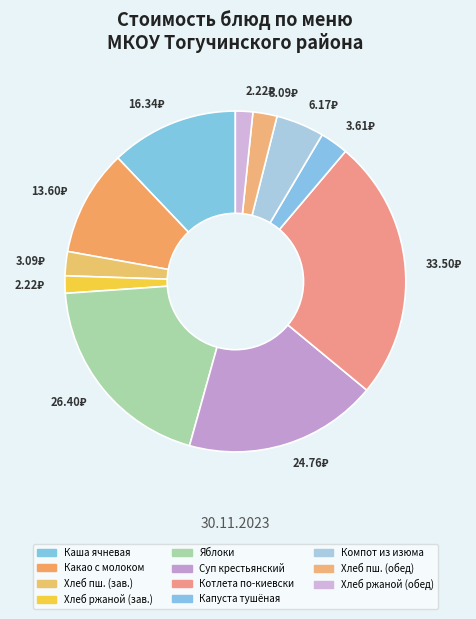

Rank the categories by value from lowest to highest.

Хлеб ржаной (завтрак), Хлеб ржаной (обед), Хлеб пшеничный (завтрак), хлеб пшеничный (обед), Капуста тушенная, Компот из изюма, Какао с молоком, Каша ячневая молочная жидкая, Суп крестьянский с крупой, Яблоки, Котлета по киевски